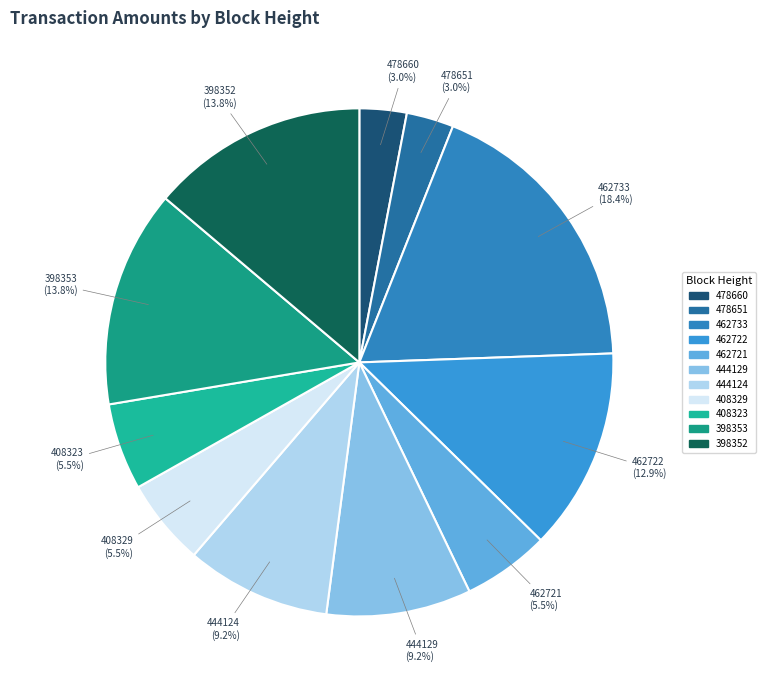

Between 408323 and 444129, which is larger?

444129